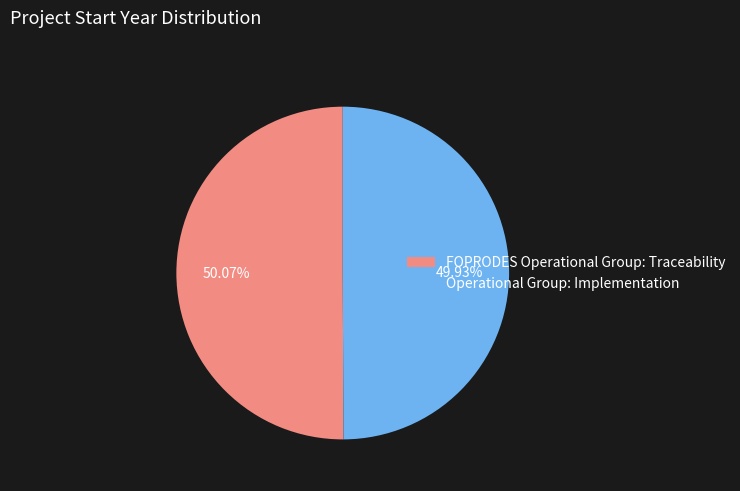

Does any single category account for the majority?

Yes